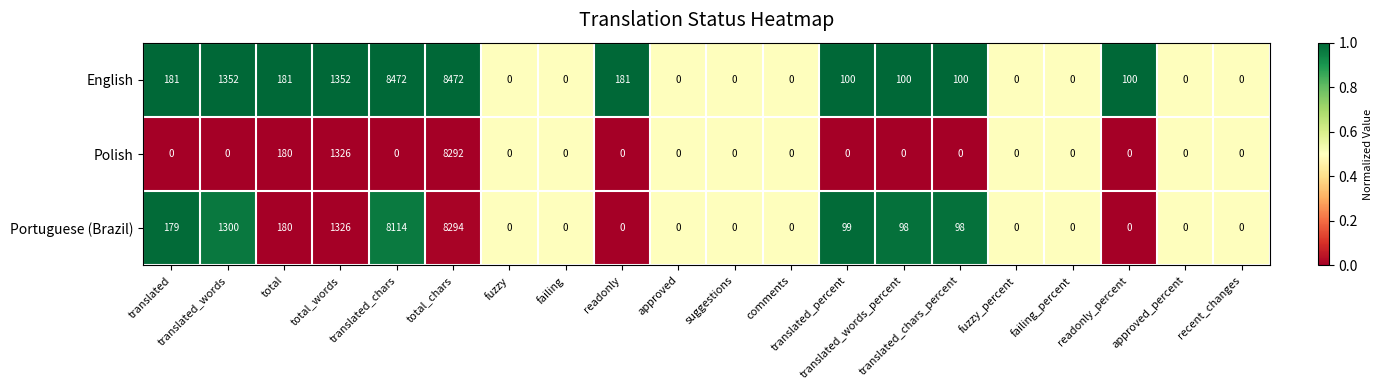

Rank the series by their maximum value, from highest to lowest.

English, Portuguese (Brazil), Polish